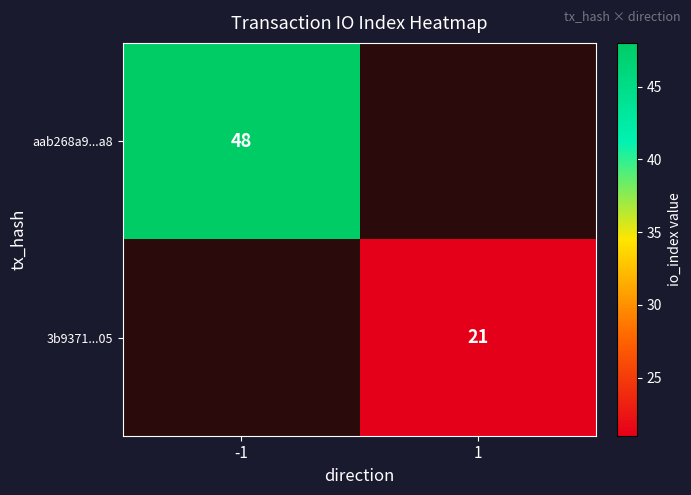

Is it true that 3b9371...05 equals 12 at 1?

False